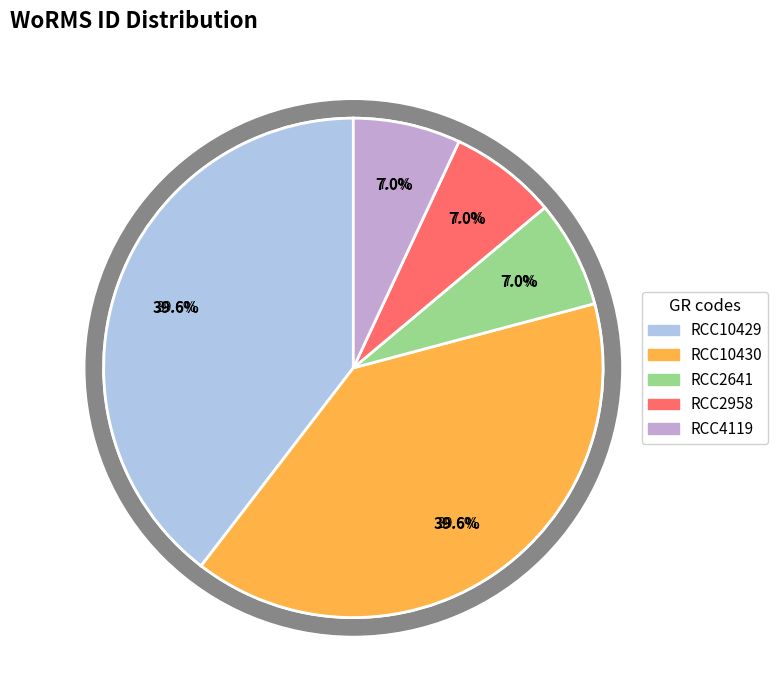

The RCC2958 slice represents 1% of the pie. True or false?

False